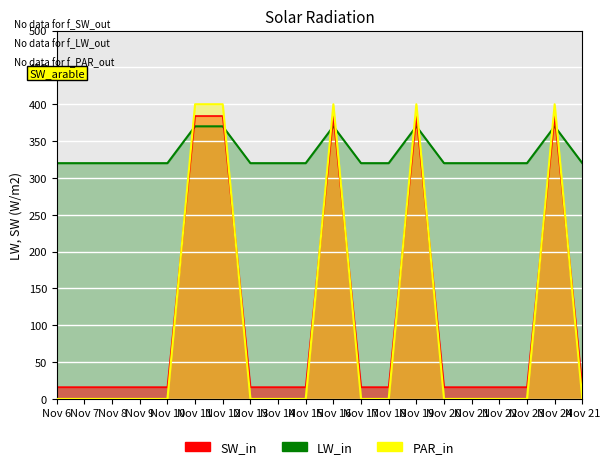

List the labels in order of SW_in value, largest first.

Nov 11, Nov 12, Nov 16, Nov 19, Nov 24, Nov 6, Nov 7, Nov 8, Nov 9, Nov 10, Nov 13, Nov 14, Nov 15, Nov 17, Nov 18, Nov 20, Nov 21, Nov 22, Nov 23, Nov 21